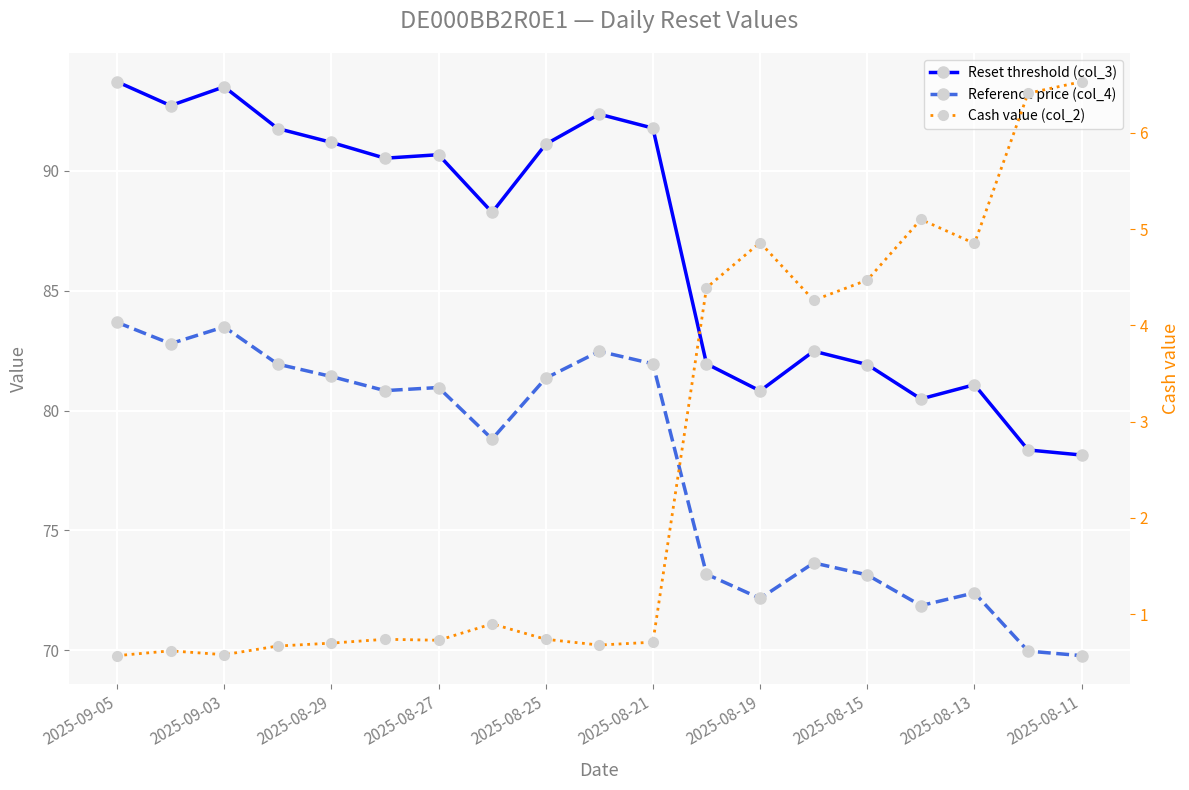

At which label does Cash value (col_2) reach its minimum?

2025-09-05